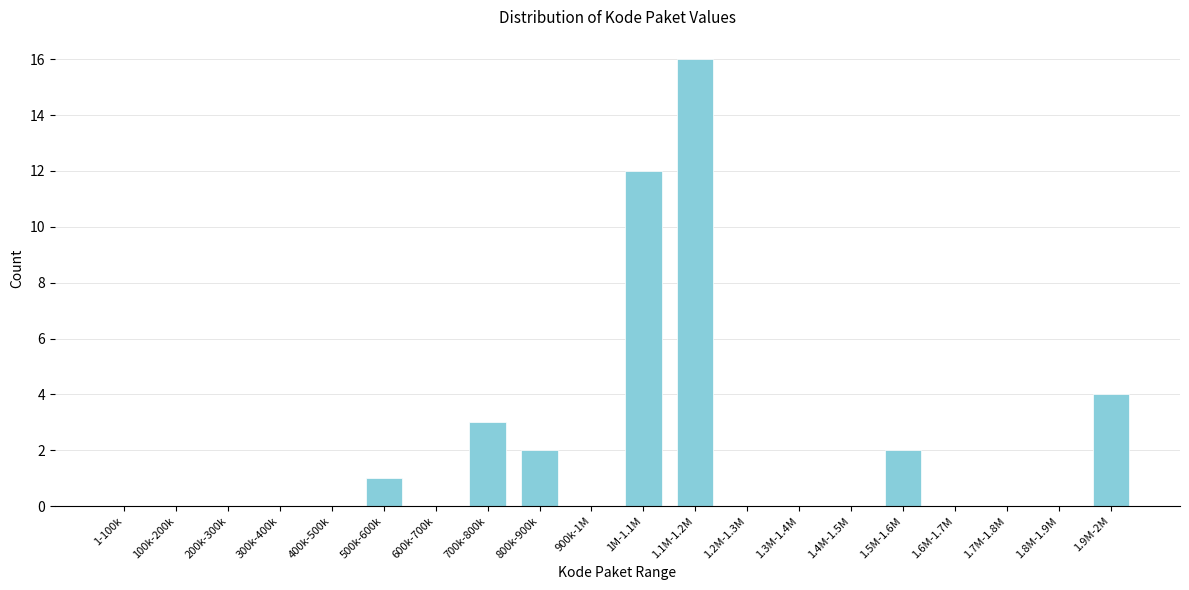

Reading left to right, transcribe all the data shown in this chart.

1-100k=0	100k-200k=0	200k-300k=0	300k-400k=0	400k-500k=0	500k-600k=1	600k-700k=0	700k-800k=3	800k-900k=2	900k-1M=0	1M-1.1M=12	1.1M-1.2M=16	1.2M-1.3M=0	1.3M-1.4M=0	1.4M-1.5M=0	1.5M-1.6M=2	1.6M-1.7M=0	1.7M-1.8M=0	1.8M-1.9M=0	1.9M-2M=4